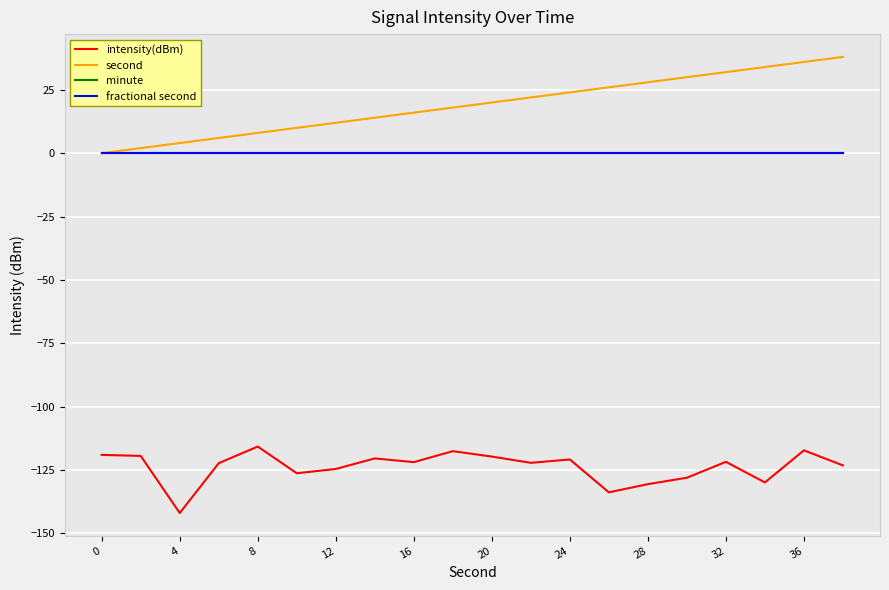

Is this an area chart (filled region under the line)?

No